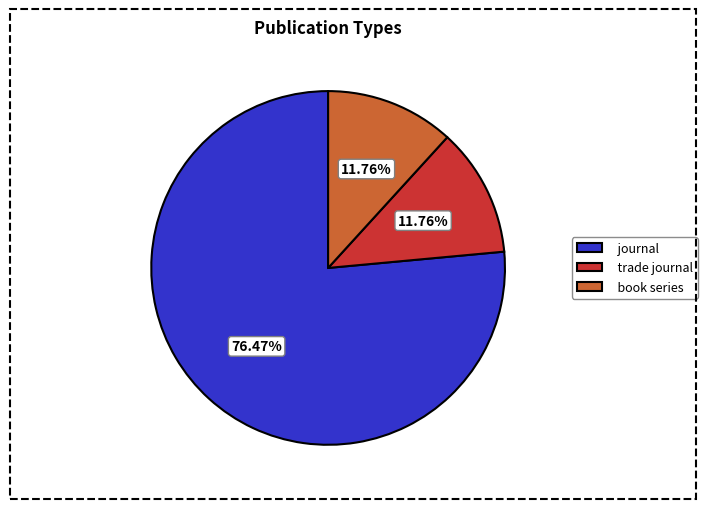

True or false: book series accounts for 2% of the total.

False